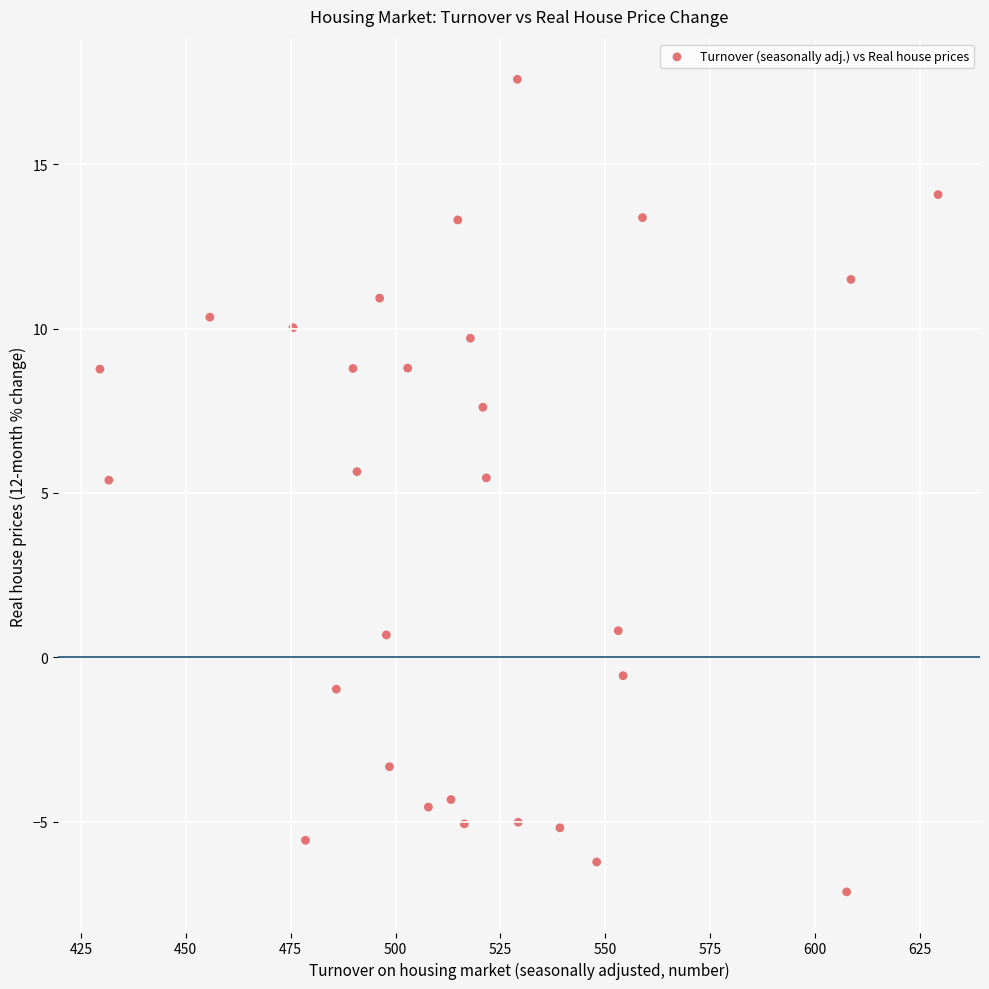

What is the range of Y values (max minus min)?

24.7